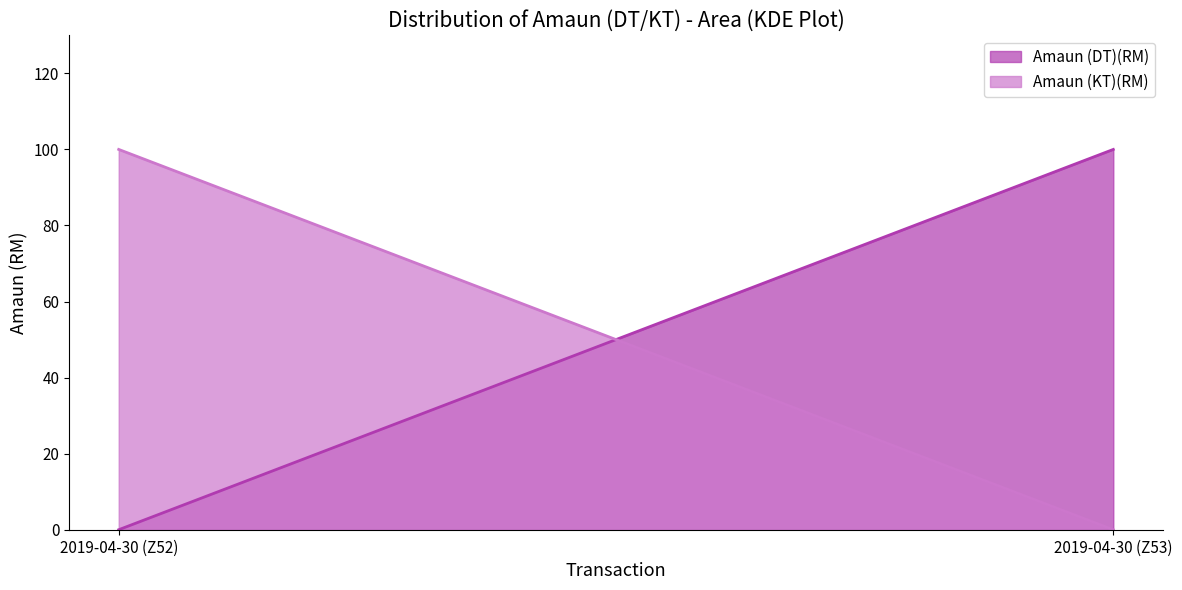

How many lines are shown in the chart?

2